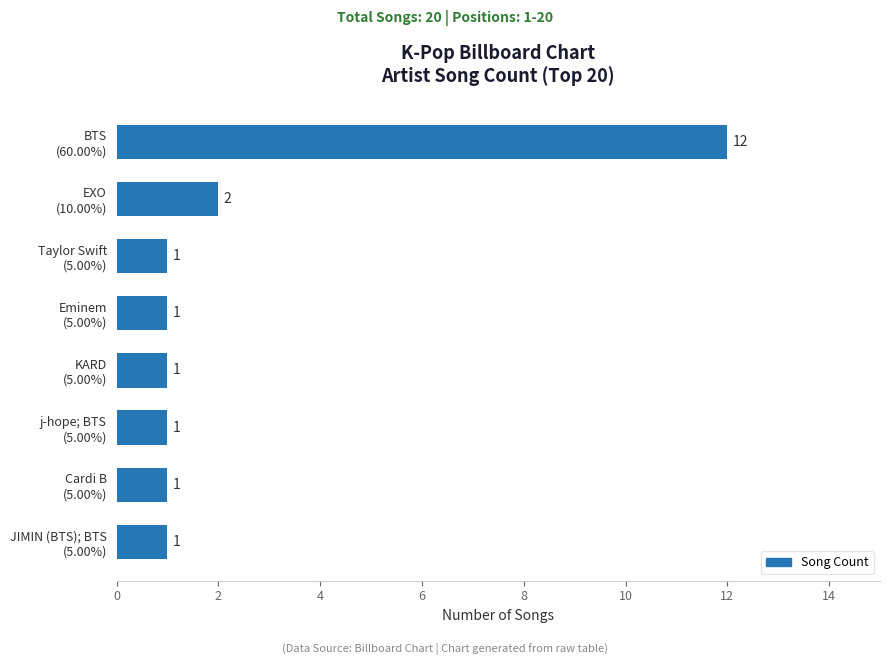

What is the greatest value displayed?

12